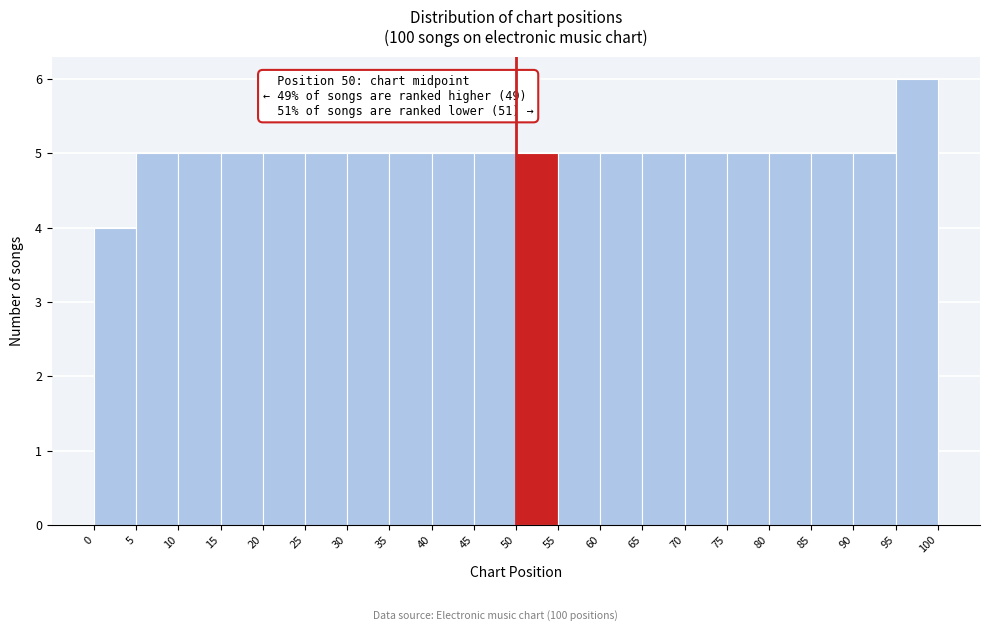

Which range on the x-axis has the tallest bar?

95 to 100